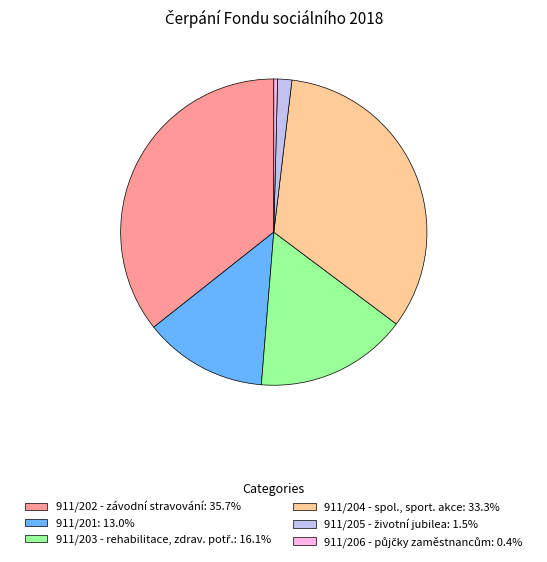

What is the ratio of the value at 911/201: 13.0% to the value at 911/202 - závodní stravování: 35.7%?

0.4